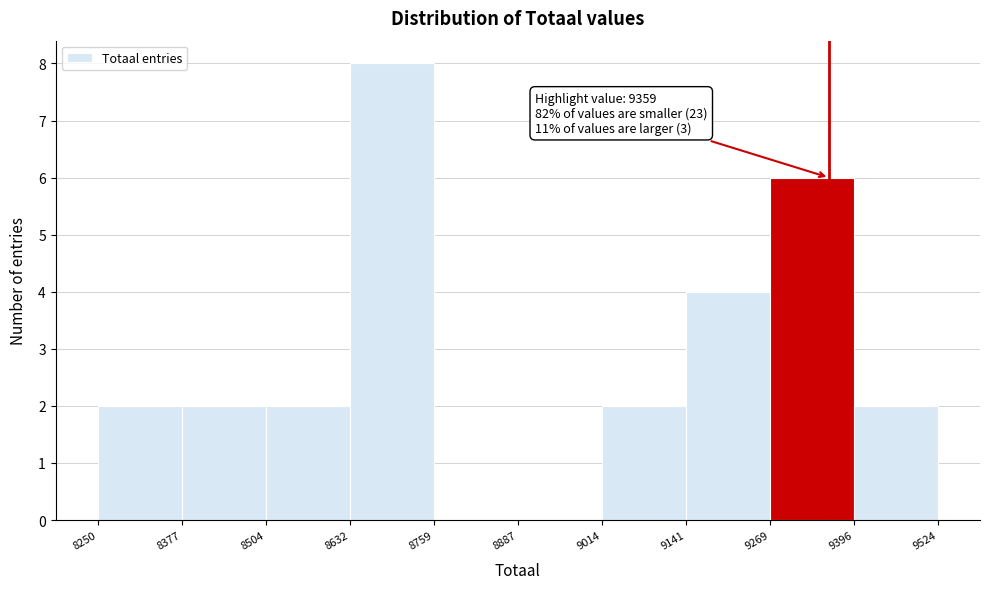

Which range on the x-axis has the tallest bar?

8632 to 8759